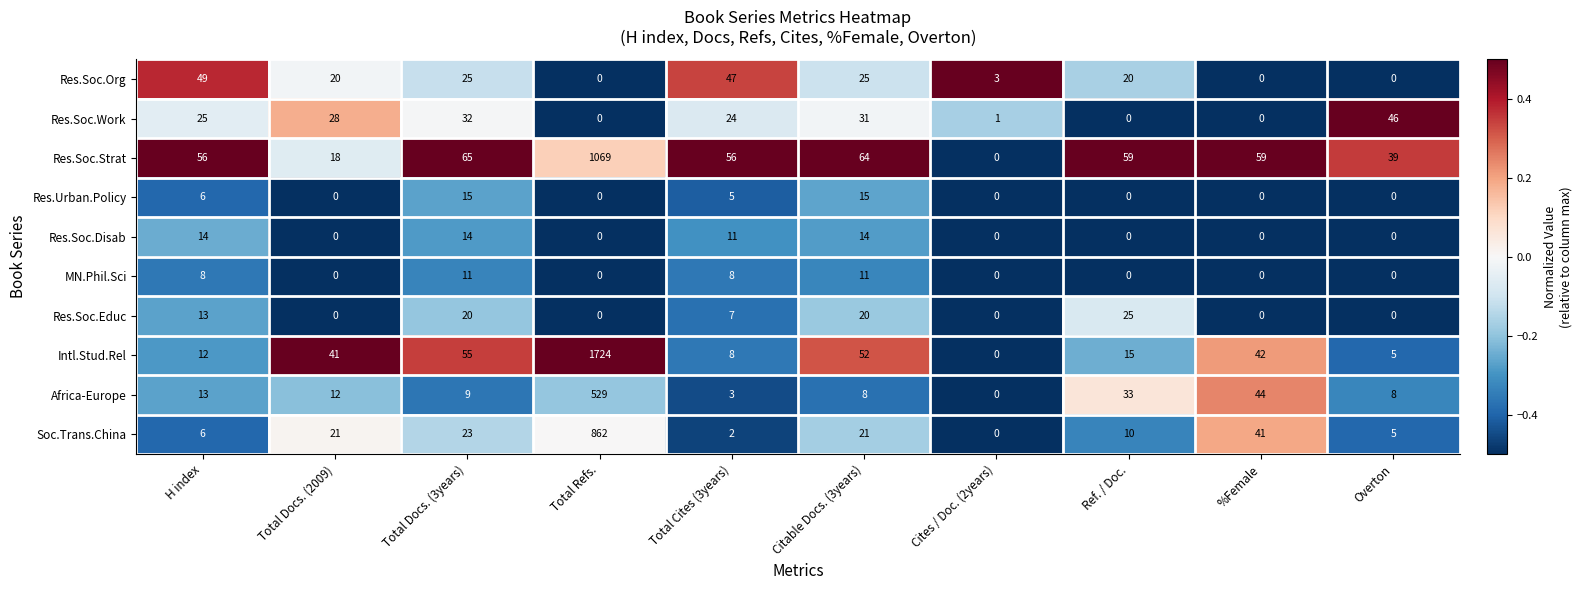

At which label does Res.Soc.Org first exceed 20?

H index